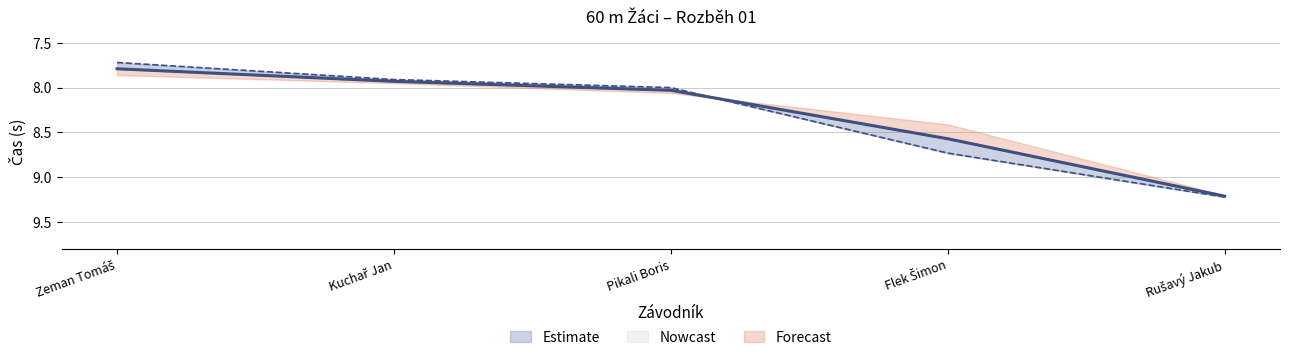

Reading left to right, extract all data points from this chart.

Výkon: 7.8	7.9	8.0	8.6	9.2
PB: 7.7	7.9	8.0	8.7	9.2